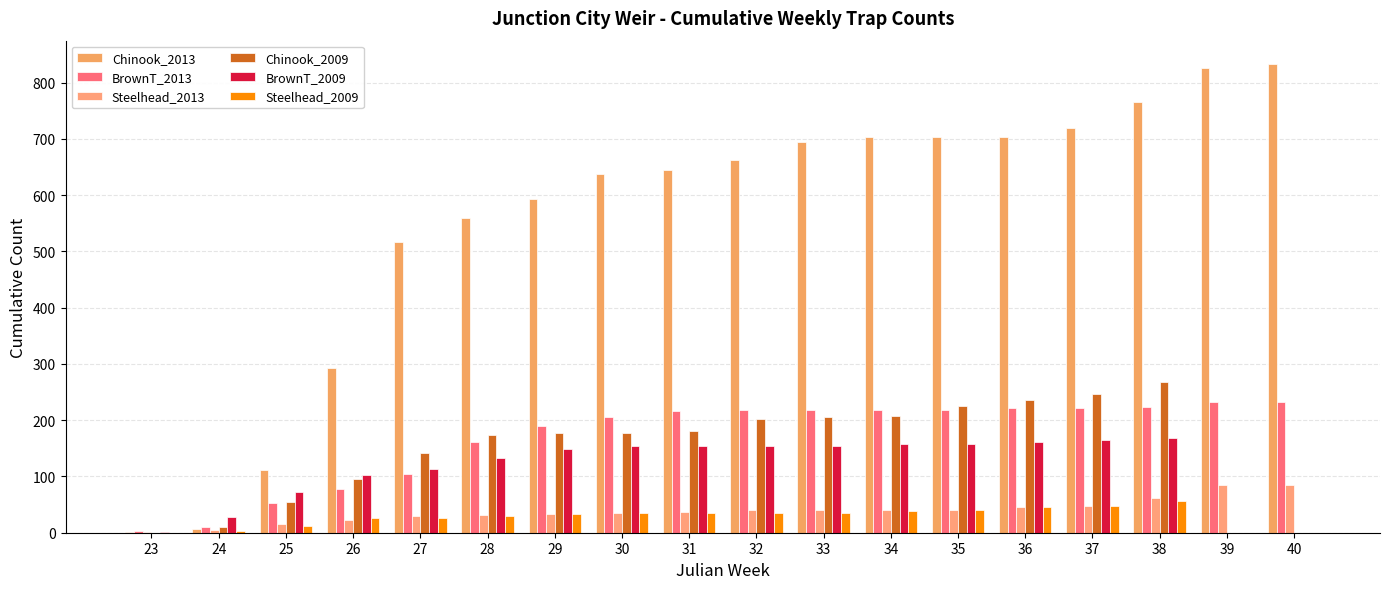

How many groups of bars are there?

18